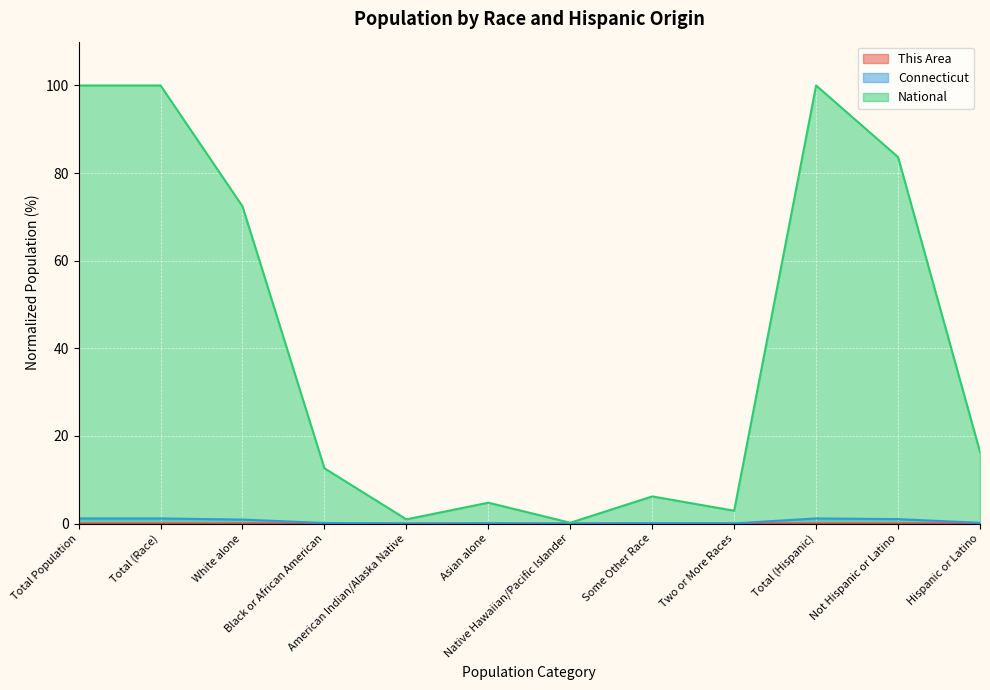

Count the number of categories in the chart.

12